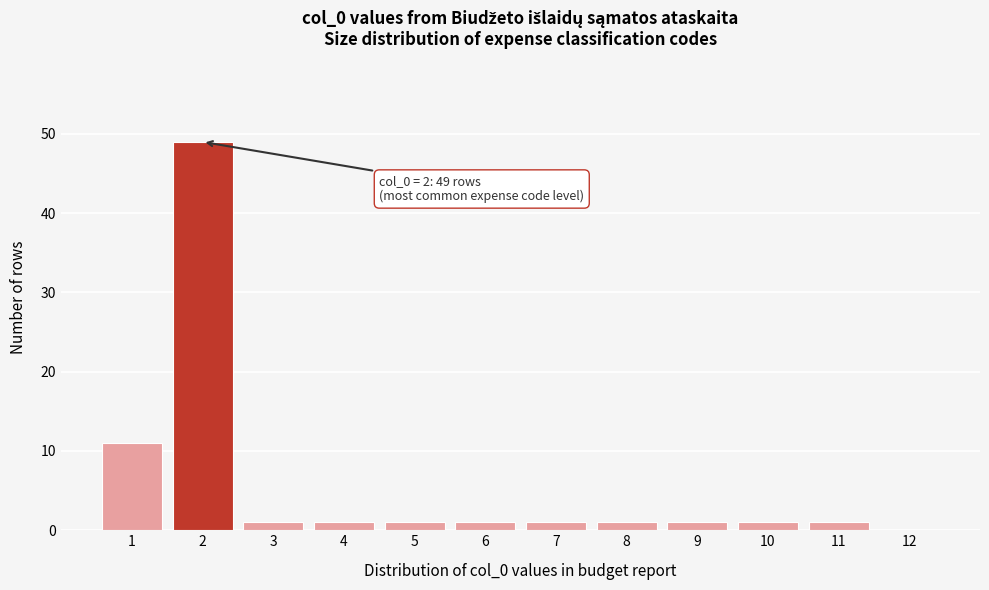

Over which range of the x-axis is the bar tallest?

1.5 to 2.5